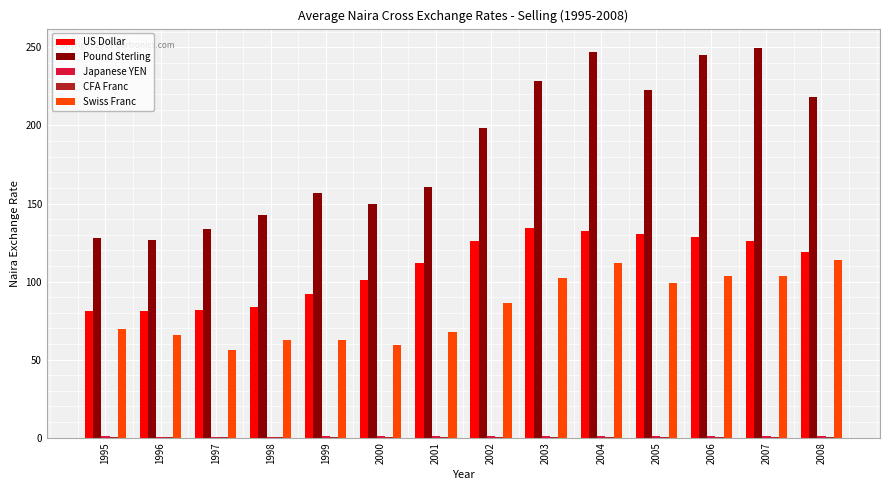

Which series has the largest total across all categories?

Pound Sterling